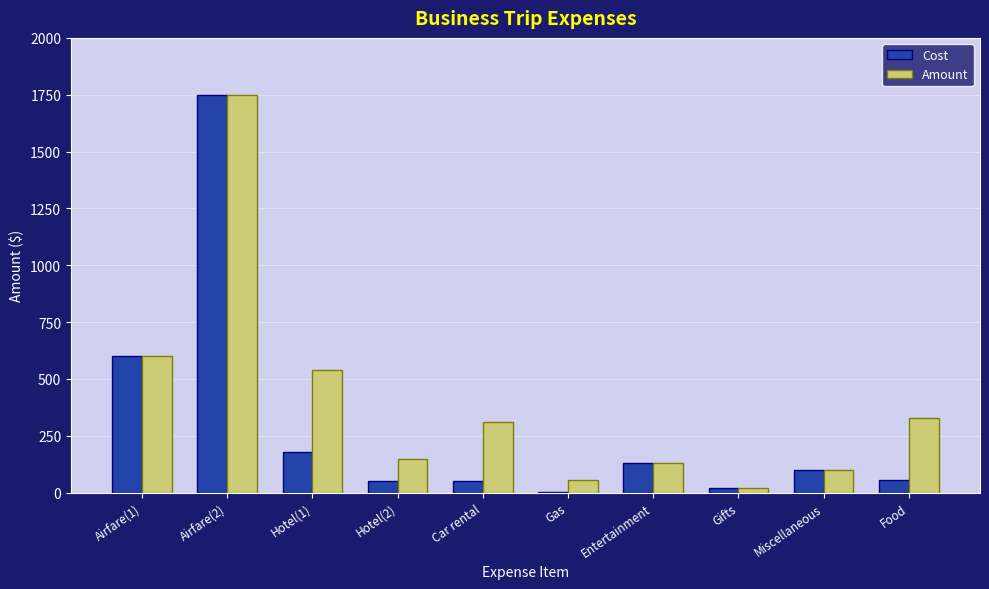

Is the value of Cost at Airfare(1) greater than the value of Amount at Hotel(1)?

Yes